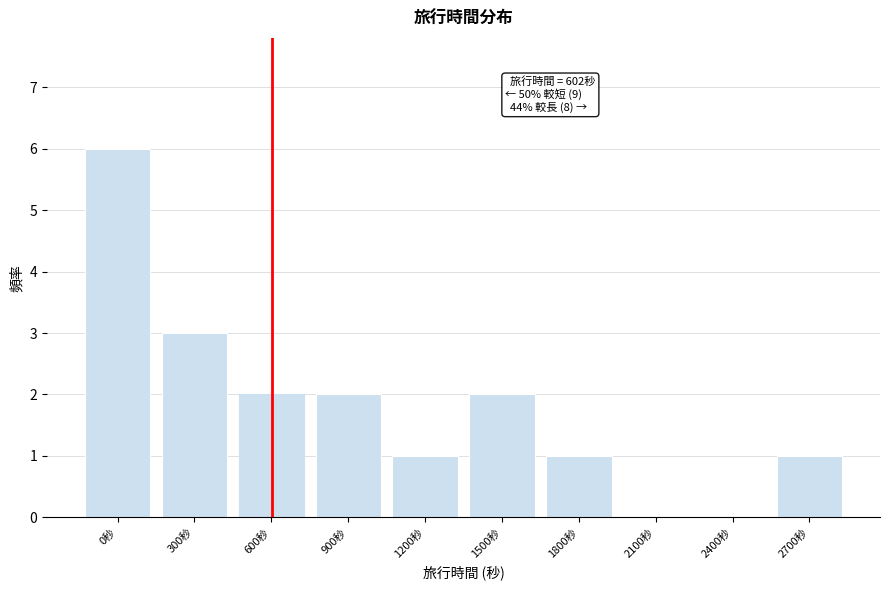

Reading left to right, what are all the values shown in this chart?

0秒=6	300秒=3	600秒=2	900秒=2	1200秒=1	1500秒=2	1800秒=1	2100秒=0	2400秒=0	2700秒=1